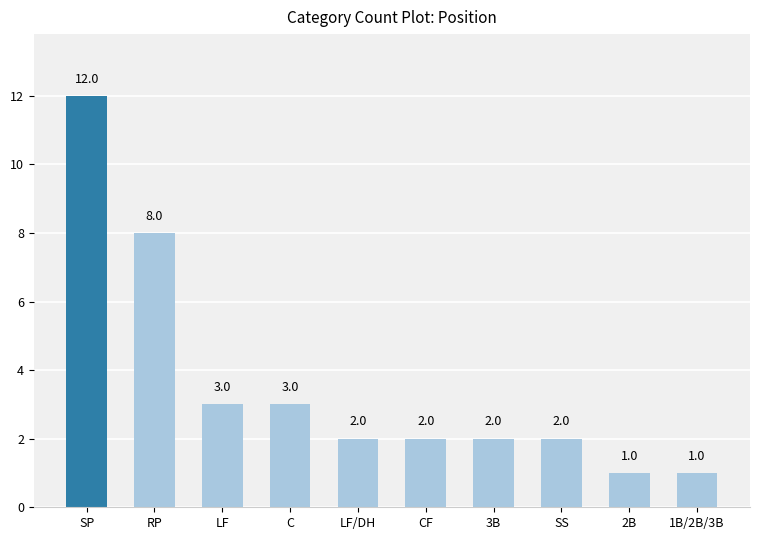

Does the chart contain any negative values?

No